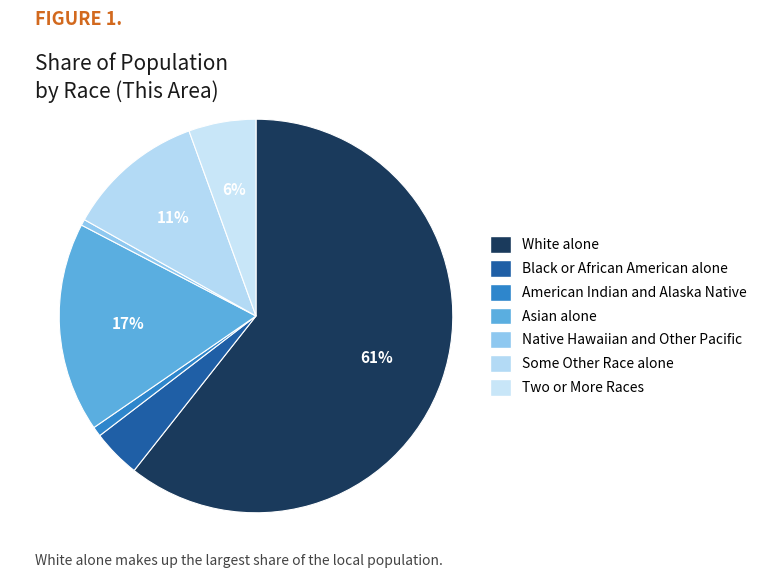

How many segments does this pie chart have?

7